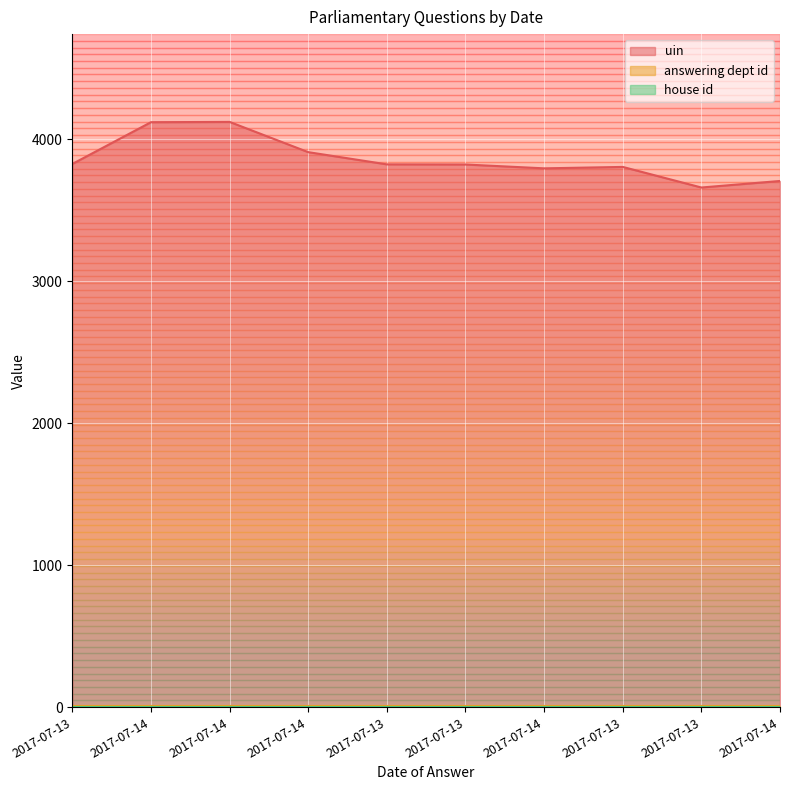

Reading left to right, what are all the values shown in this chart?

uin: 3826	4120	4122	3909	3823	3822	3795	3805	3660	3706
answering dept id: 7	7	7	7	7	7	7	7	7	7
house id: 1	1	1	1	1	1	1	1	1	1